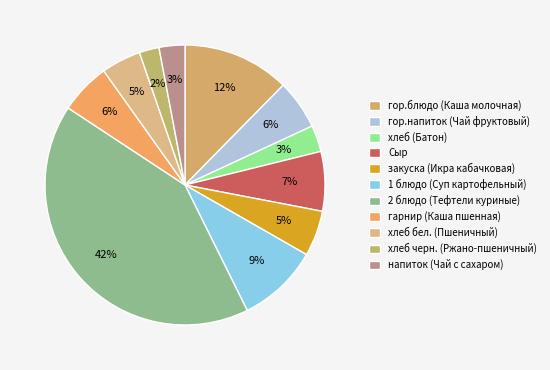

How many segments does this pie chart have?

11